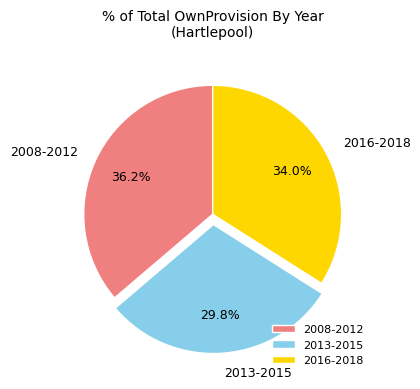

Is there a majority slice in this chart?

No